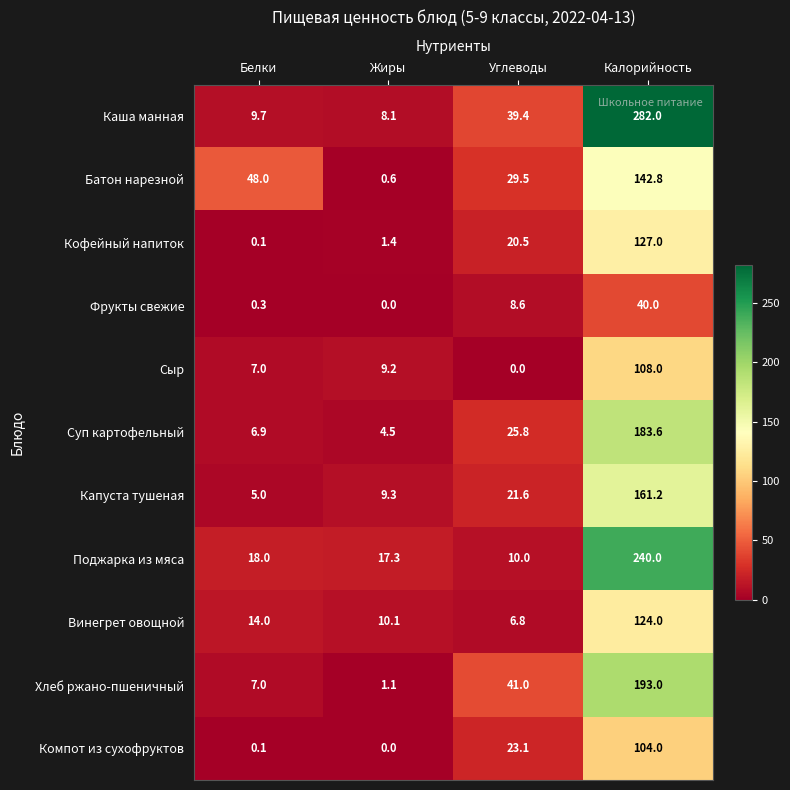

At which label does Сыр reach its minimum?

Углеводы